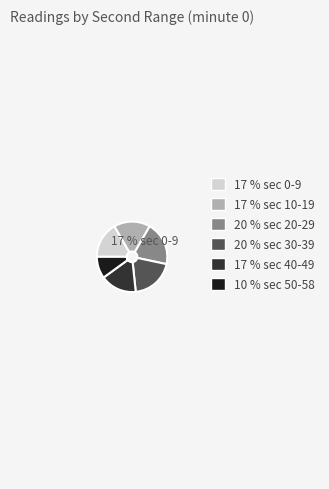

Is it true that 20 % sec 20-29 is 6% of the pie?

False